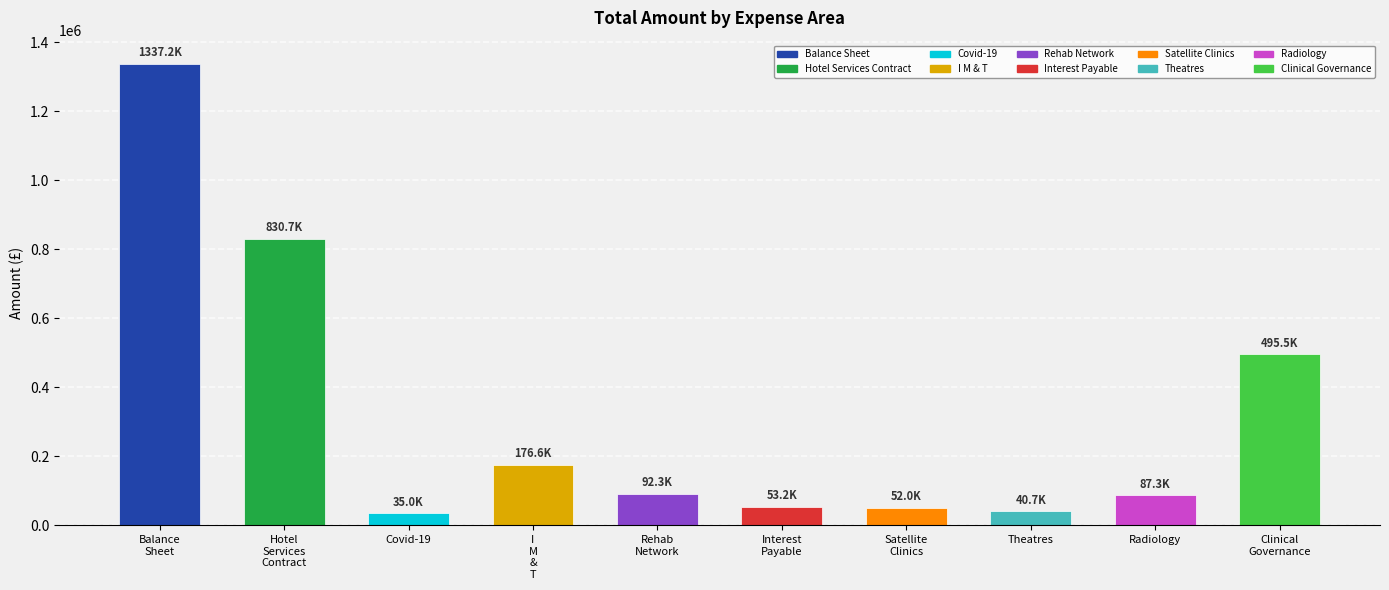

What is the label of the 9th bar from the left?

Radiology